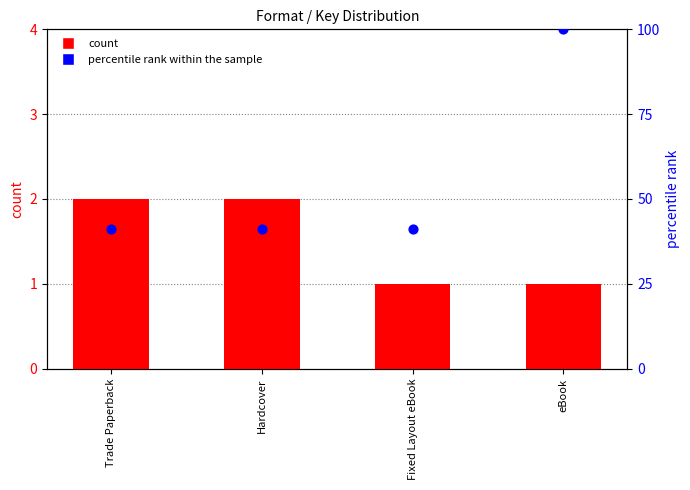

Which series has the largest total across all categories?

percentile rank within the sample